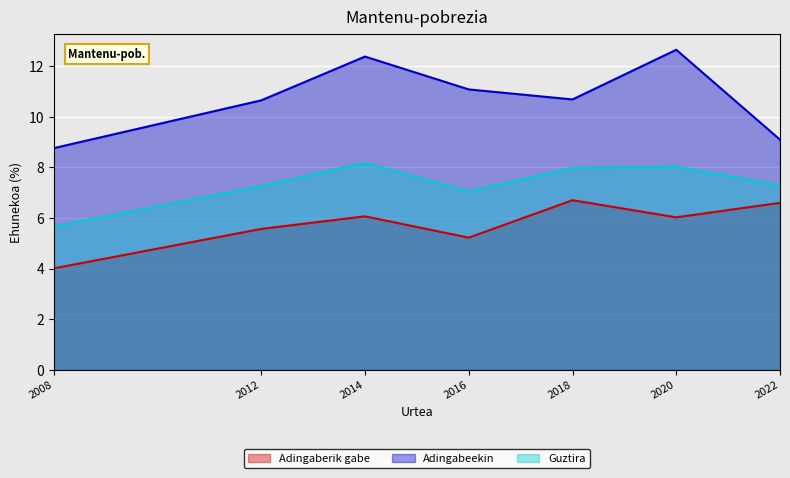

At which category does Guztira reach its first local valley?

2016